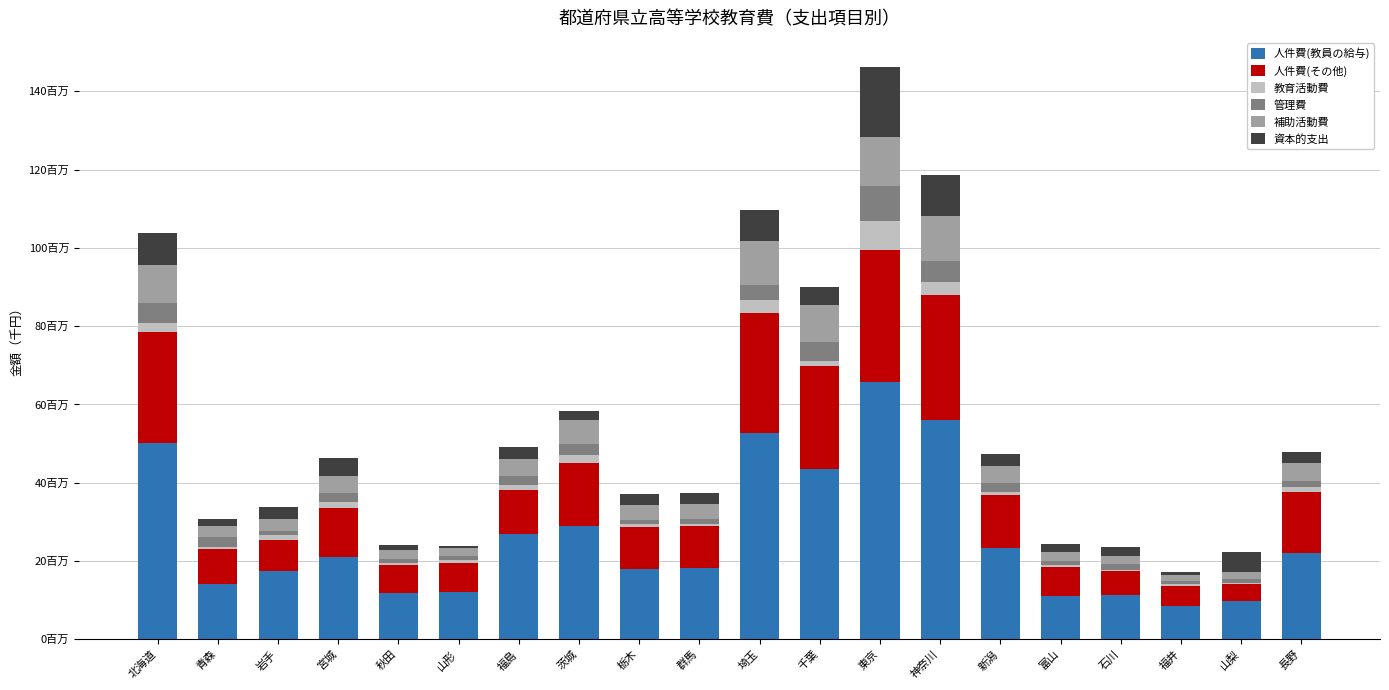

Are the bars grouped side by side (vs. stacked)?

No